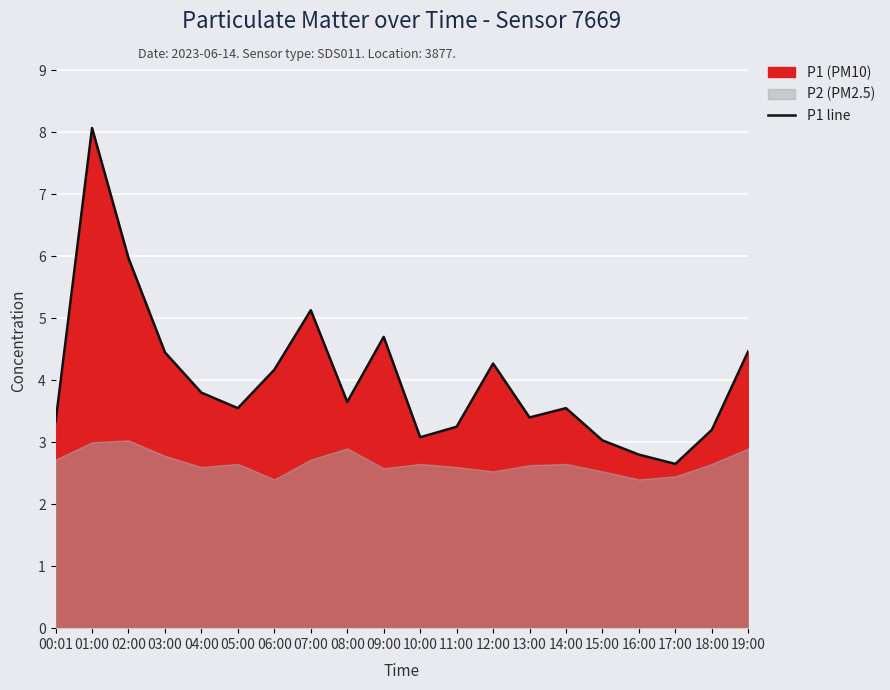

What is the difference between the second highest and minimum values?

3.3